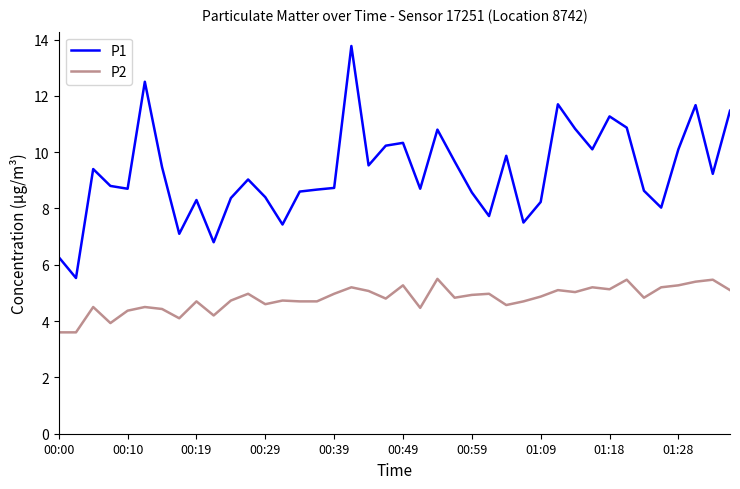

Rank the series by their average value, from highest to lowest.

P1, P2